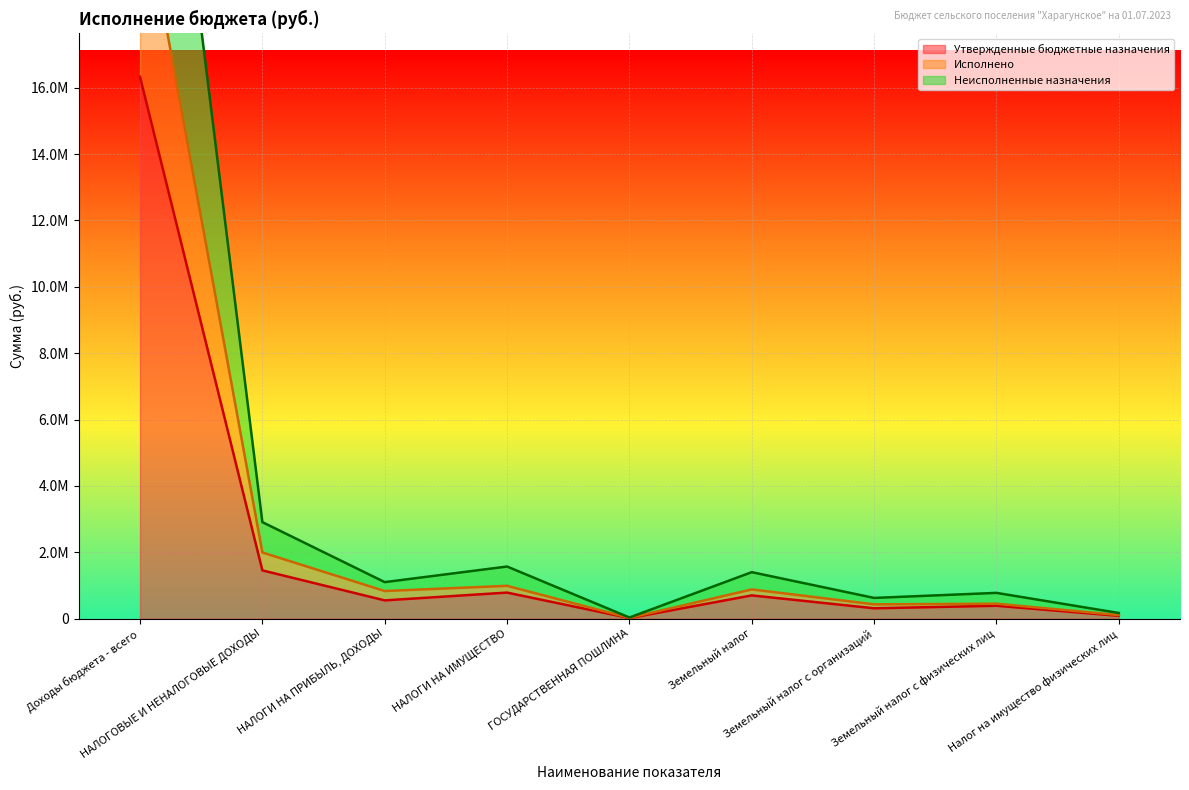

What value does the Утвержденные бюджетные назначения series have at Доходы бюджета - всего?

16326100.0